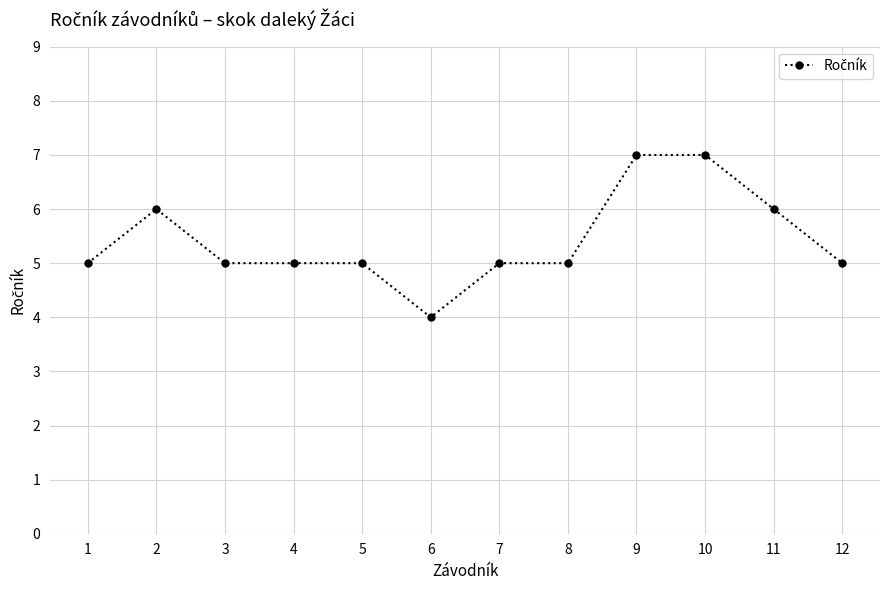

Reading left to right, extract all data points from this chart.

1=5	2=6	3=5	4=5	5=5	6=4	7=5	8=5	9=7	10=7	11=6	12=5